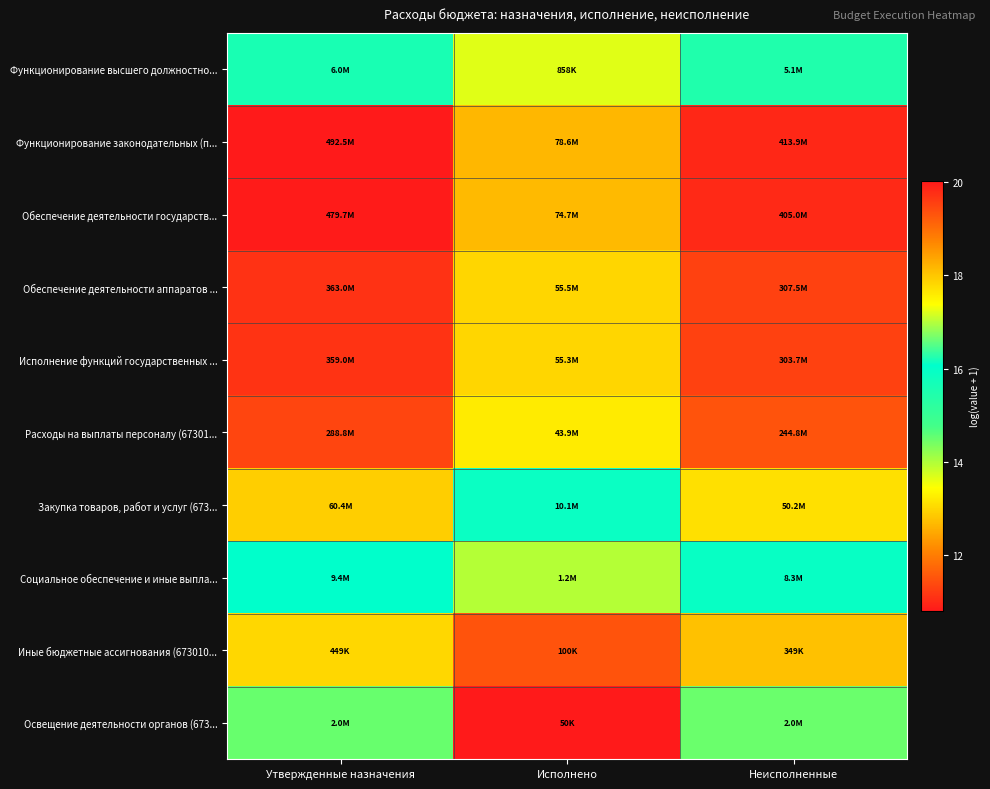

At which category does the chart reach its peak across all series?

Утвержденные назначения